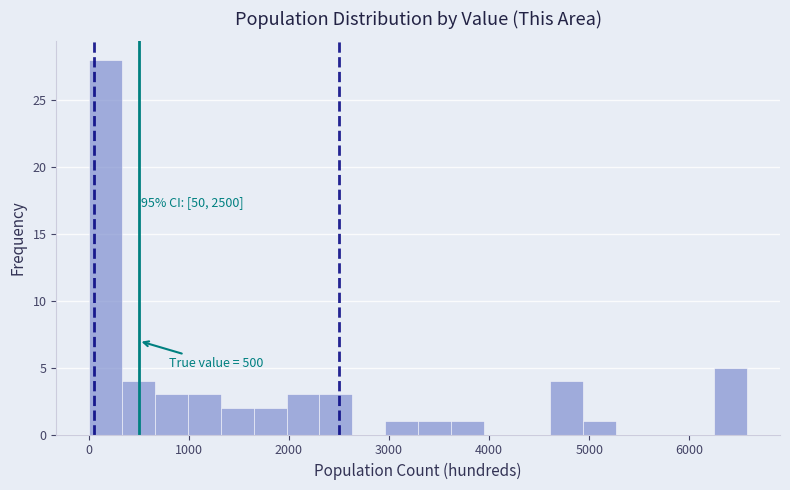

Read against the x-axis, roughly where is the centre of the tallest bar?

200